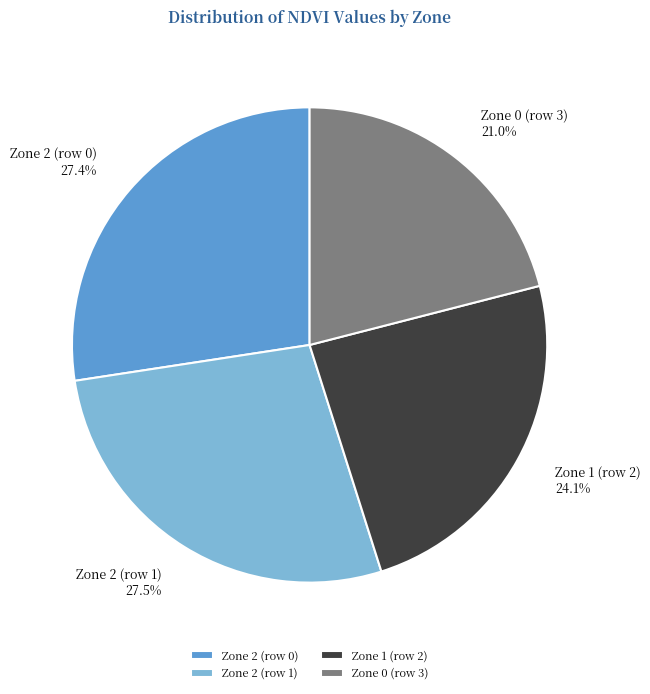

Count the number of slices in the pie.

4